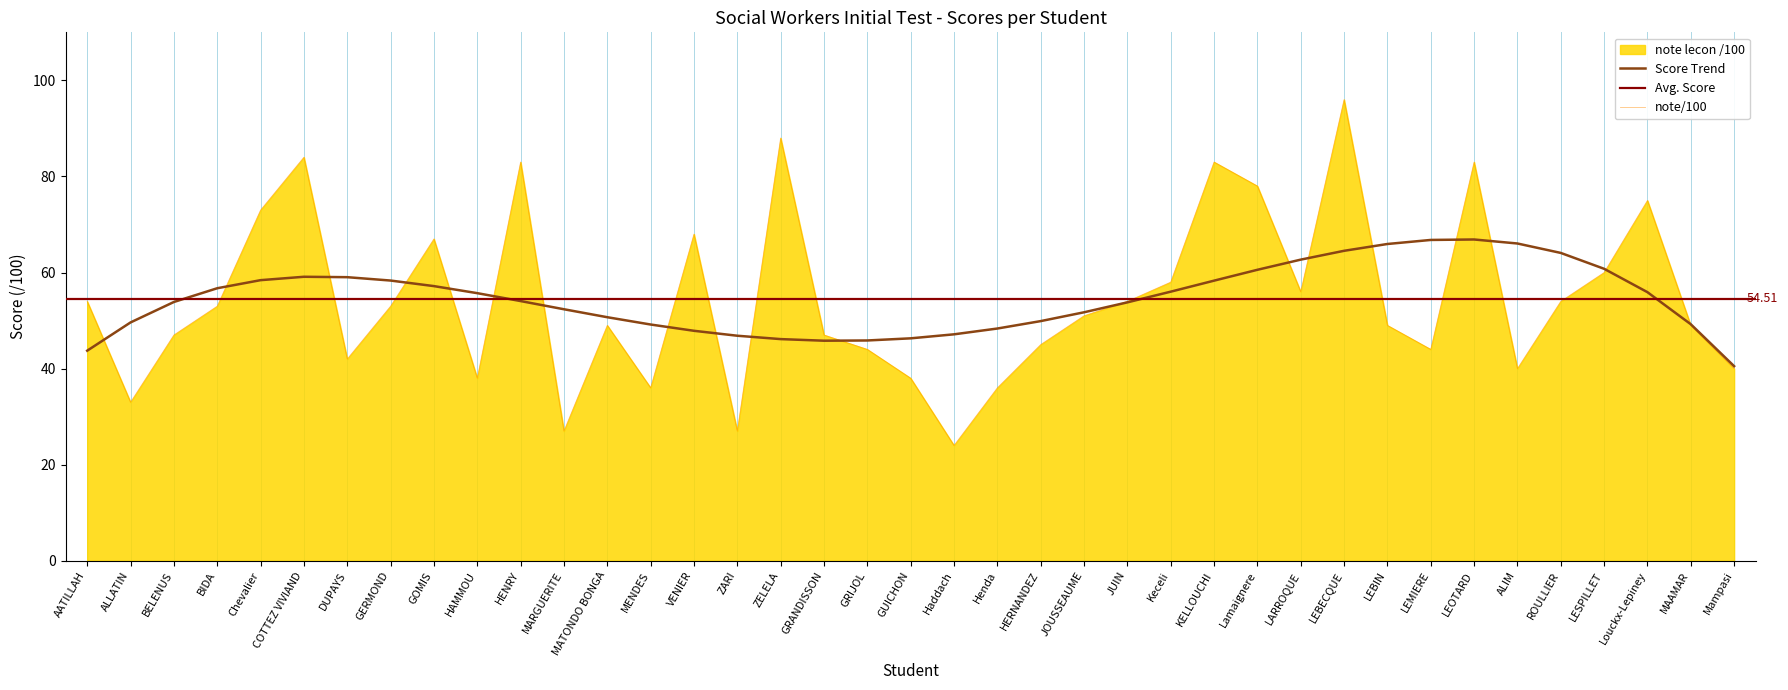

List the labels in order of value, smallest first.

Haddach, MARGUERITE, ZARI, ALLATIN, MENDES, Henda, HAMMOU, GUICHON, ALIM, Mampasi, DUPAYS, GRIJOL, LEMIERE, HERNANDEZ, BELENUS, GRANDISSON, MATONDO BONGA, LEBIN, MAAMAR, JOUSSEAUME, BIDA, GERMOND, AATILLAH, JUIN, ROULLIER, LARROQUE, Keceli, LESPILLET, GOMIS, VENIER, Chevalier, Louckx-Lepiney, Lamaignere, HENRY, KELLOUCHI, LEOTARD, COTTEZ VIVIAND, ZELELA, LEBECQUE